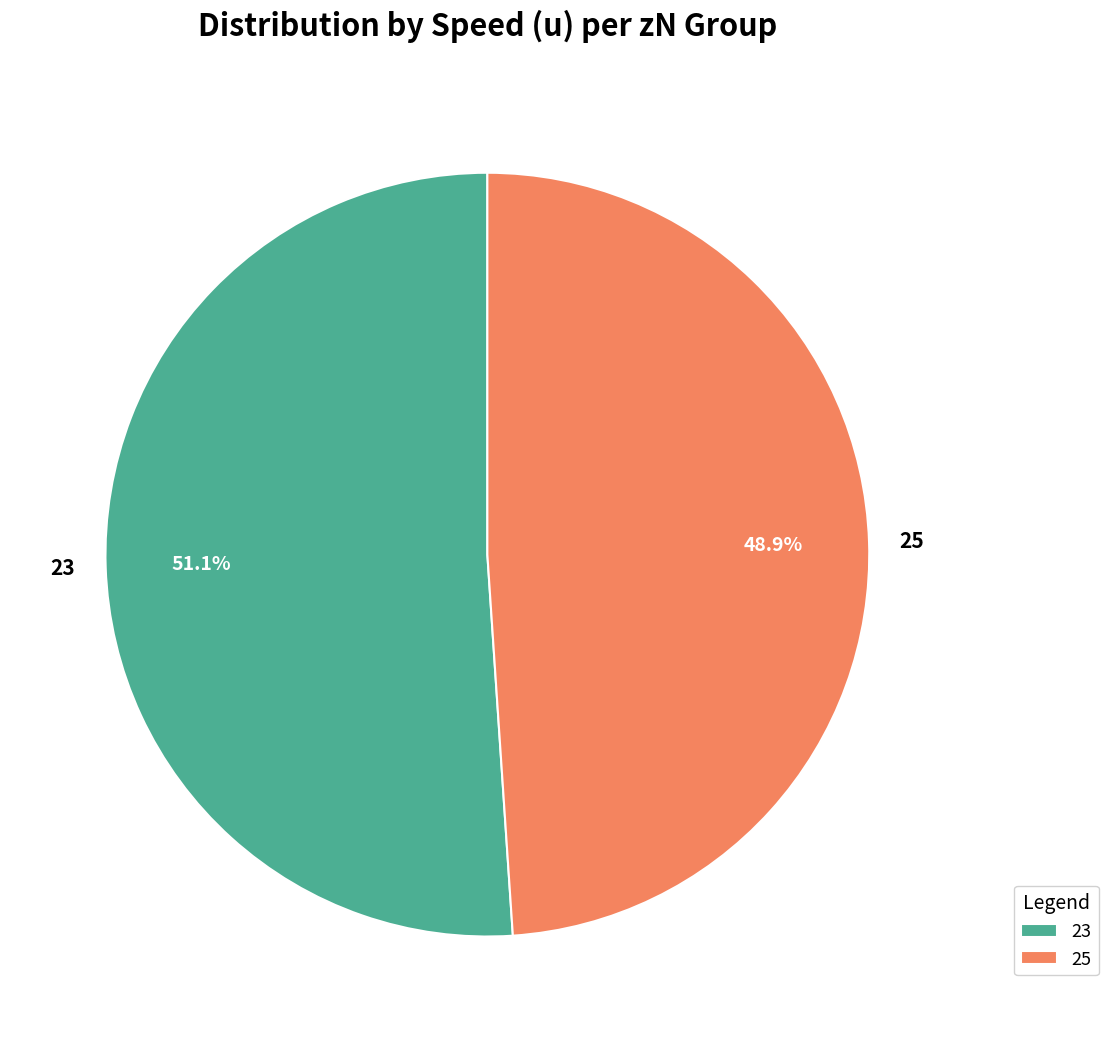

To the nearest percent, what portion does 23 represent?

51%